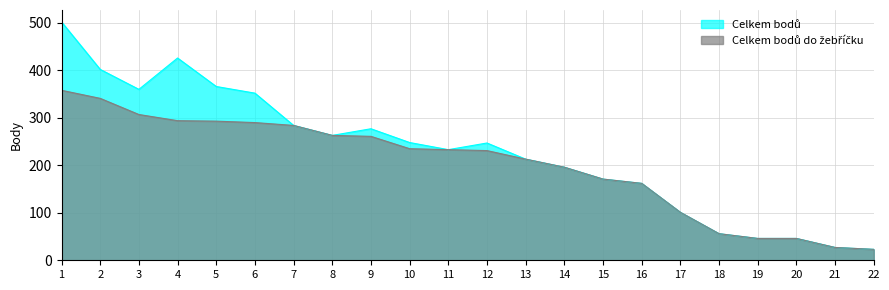

What is the minimum value shown in the chart?

23